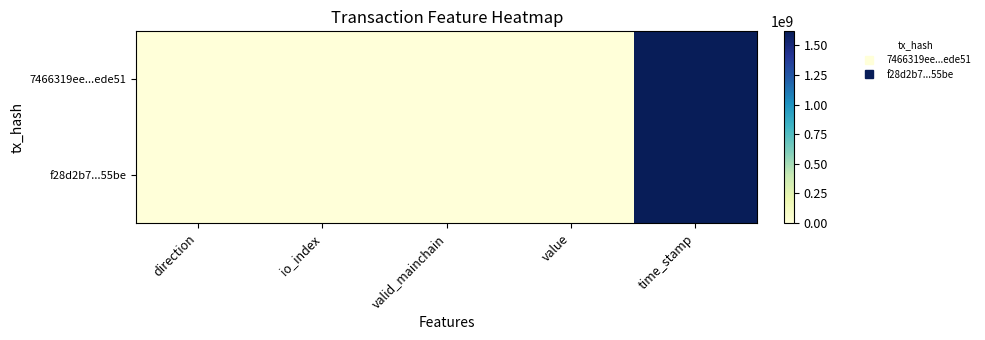

Which series changed the most between value and time_stamp?

7466319ee...ede51